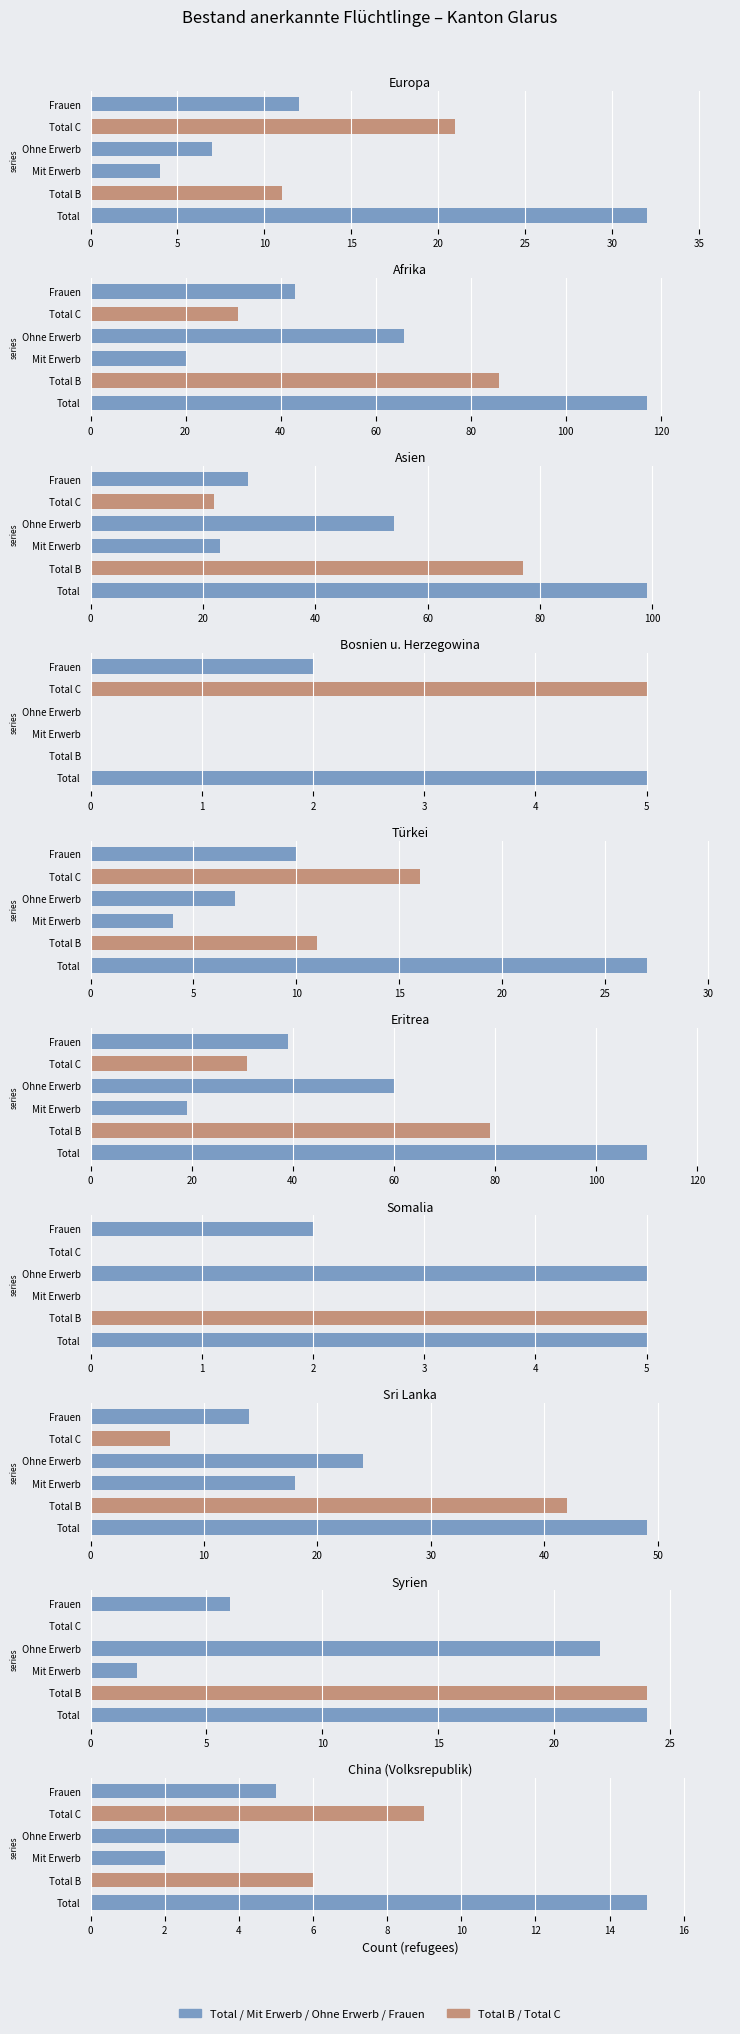

At which label does Frauen (col_3) reach its minimum?

Bosnien u. Herzegowina